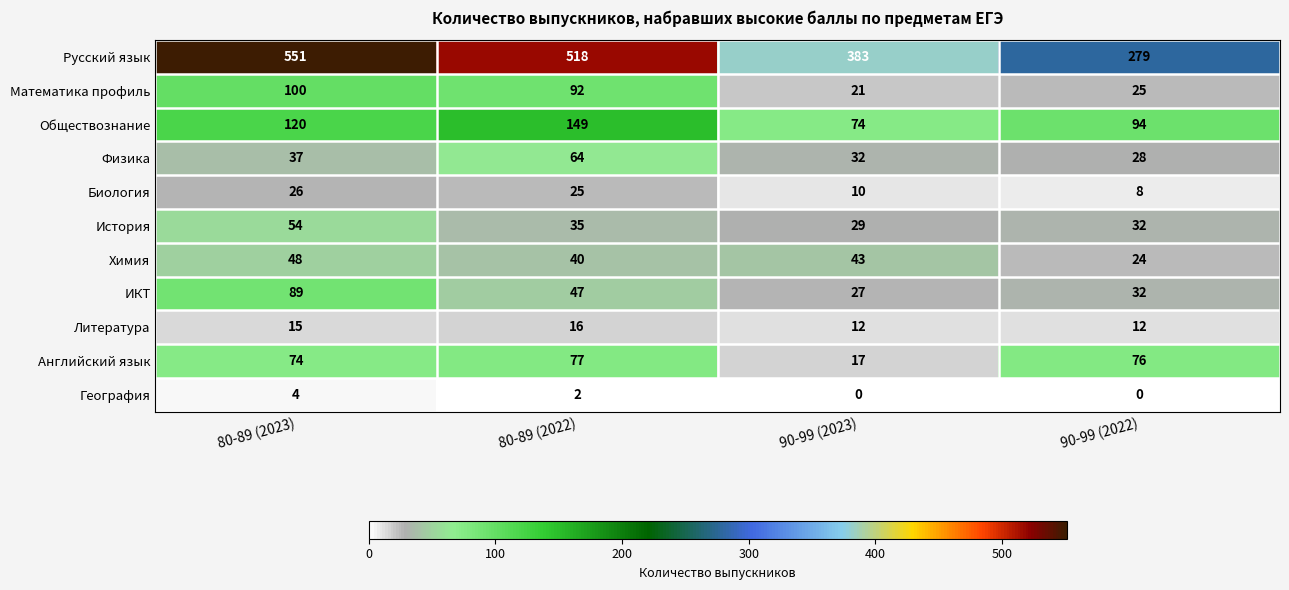

Rank the series by their maximum value, from highest to lowest.

Русский язык, Обществознание, Математика профиль, ИКТ, Английский язык, Физика, История, Химия, Биология, Литература, География